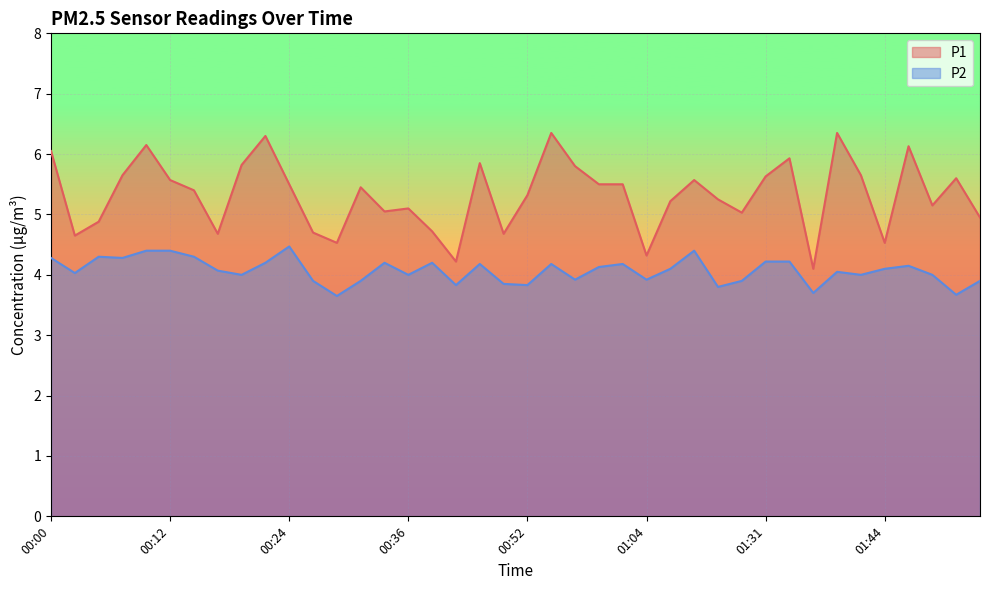

True or false: P2 and P1 cross at least once.

False